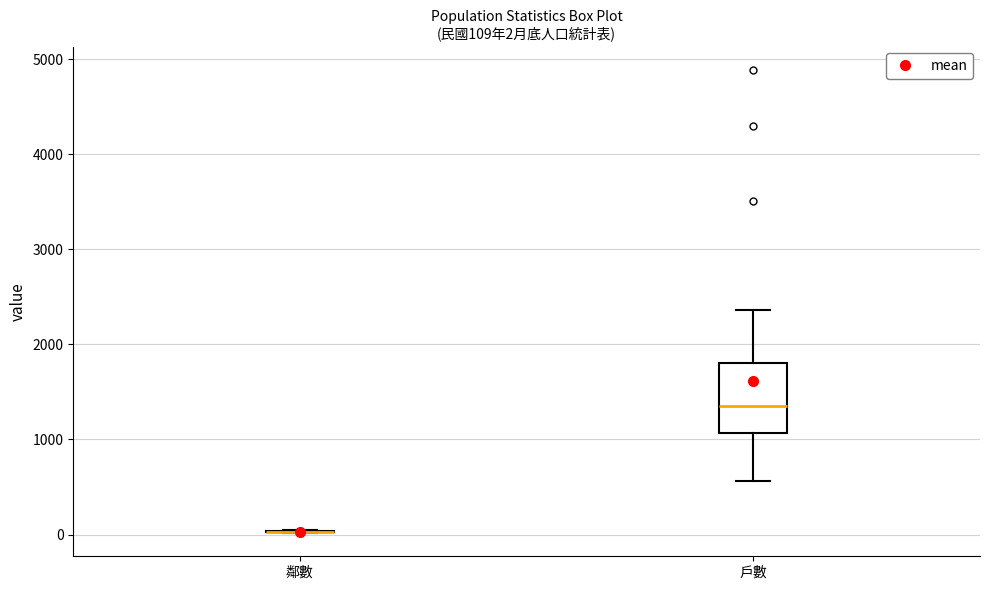

Which box is the tallest, from its lower edge to its upper edge?

戶數